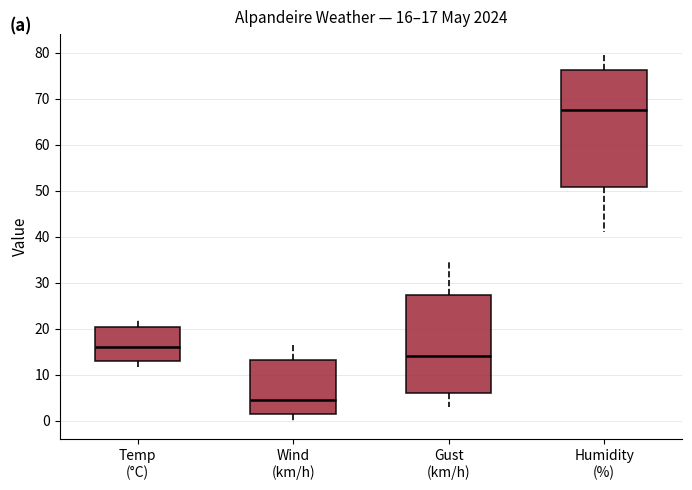

Which box's median line is the highest?

Humidity (%)